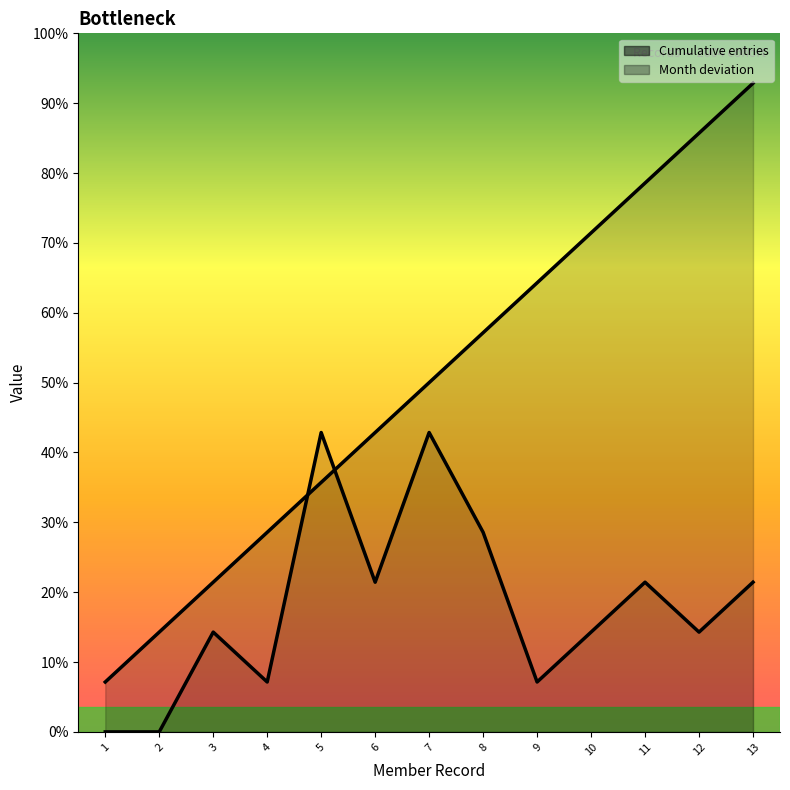

What is the total value across all series at 1?

1